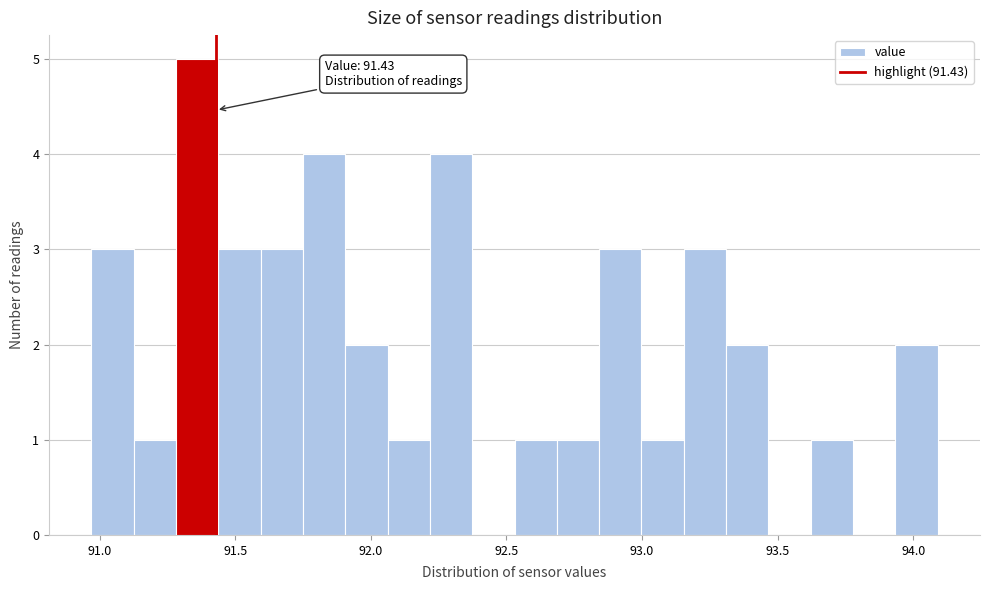

Read against the x-axis, roughly where is the centre of the tallest bar?

91.35